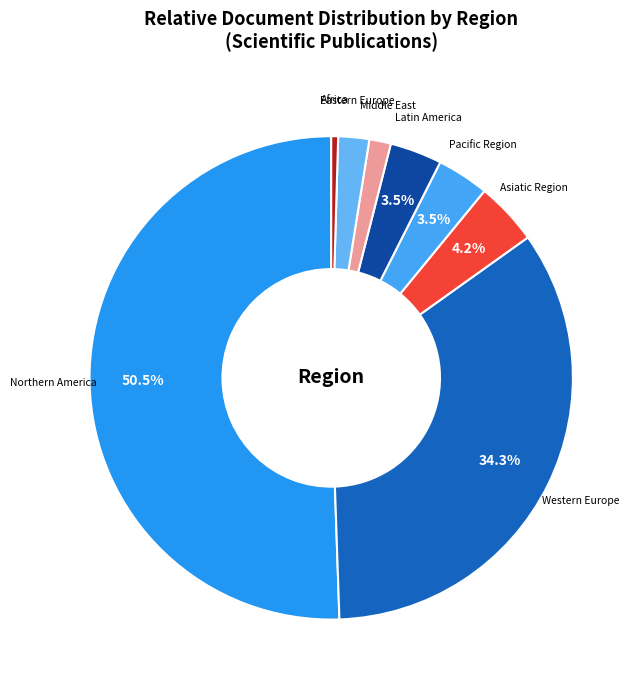

The Asiatic Region slice represents 19% of the pie. True or false?

False